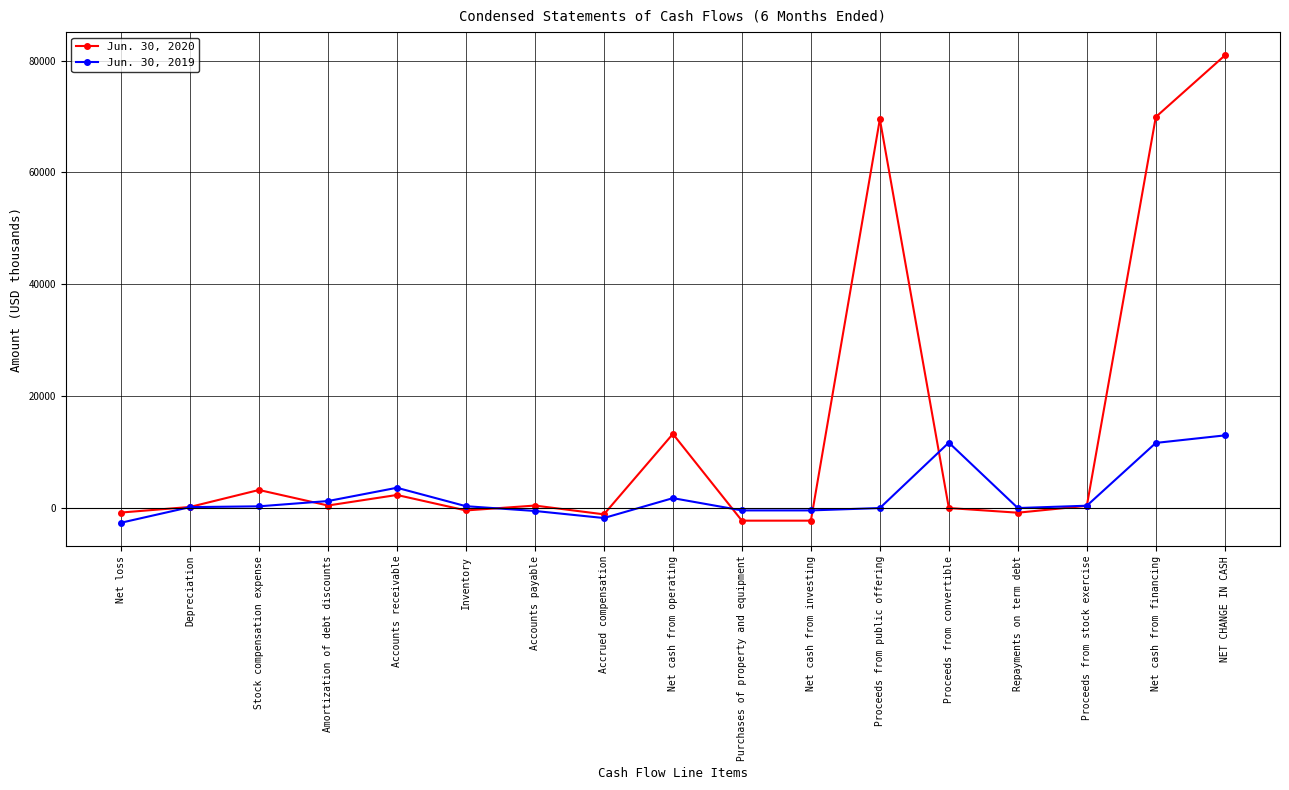

Count the number of categories in the chart.

17